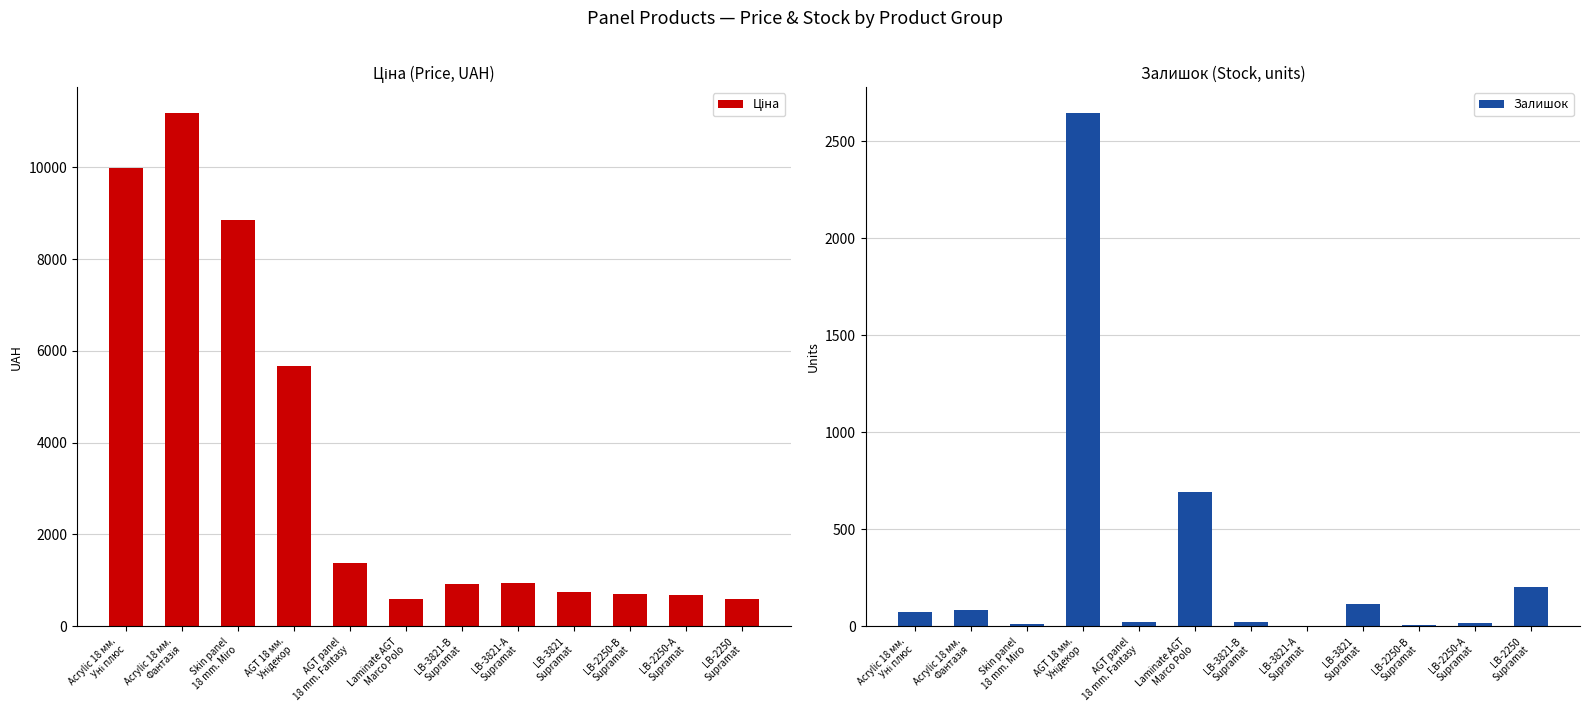

Between Acrylic 18 мм.
Фантазія and Acrylic 18 мм.
Уні плюс, which is larger?

Acrylic 18 мм.
Фантазія